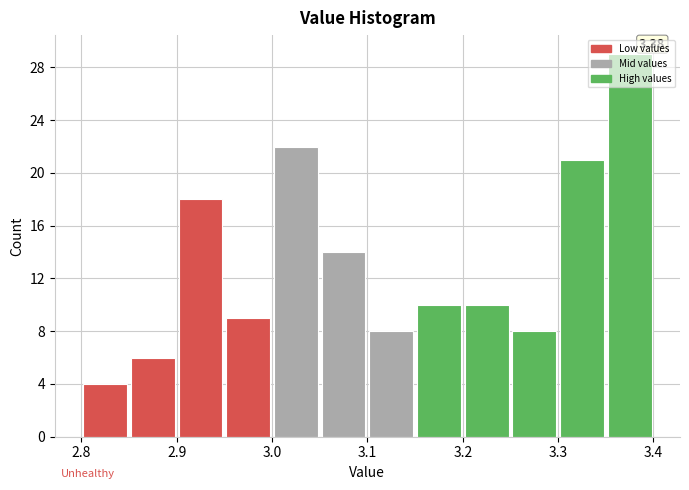

Over which range of the x-axis is the bar tallest?

3.35 to 3.40